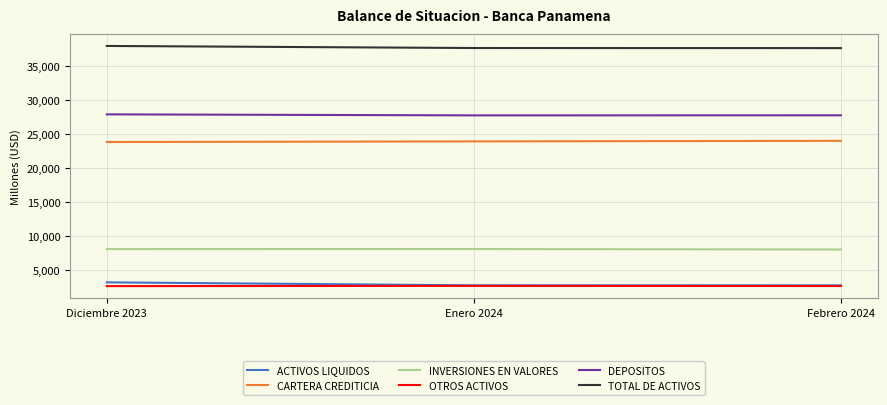

What is the total value across all series at Enero 2024?

103142.9